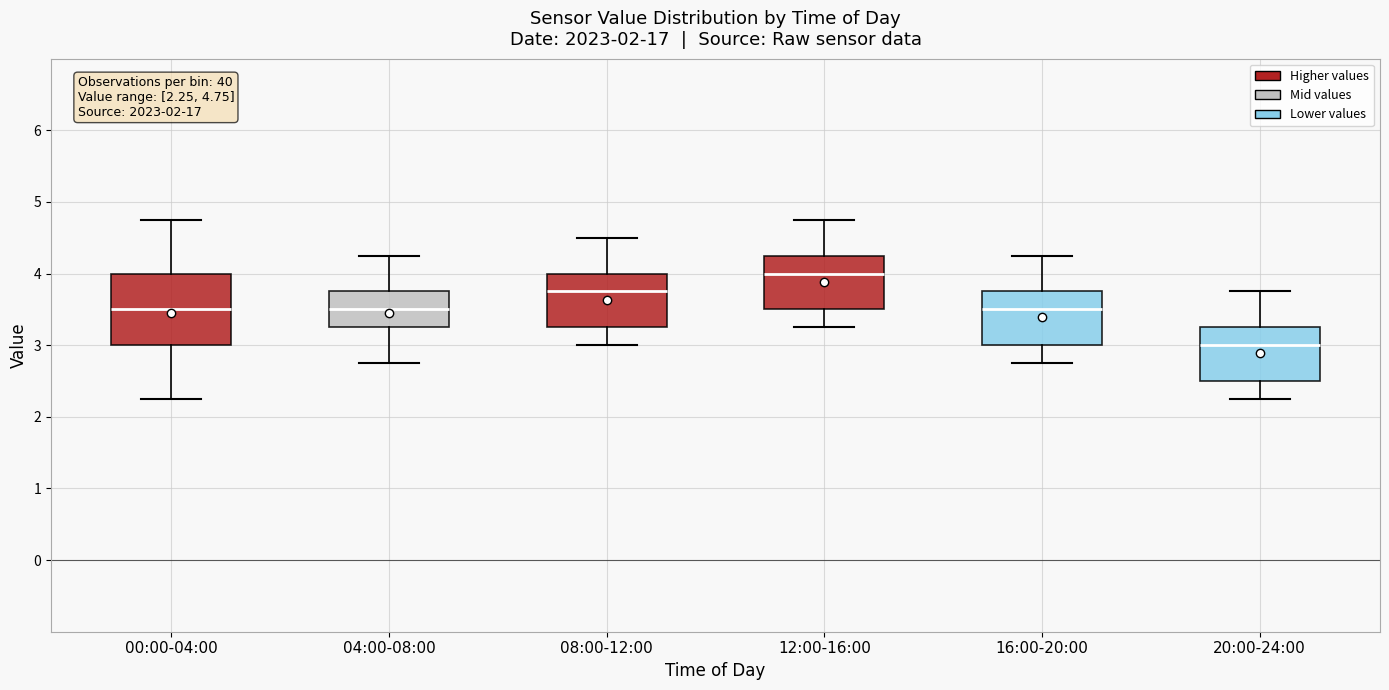

Which box's median line is the lowest?

20:00-24:00